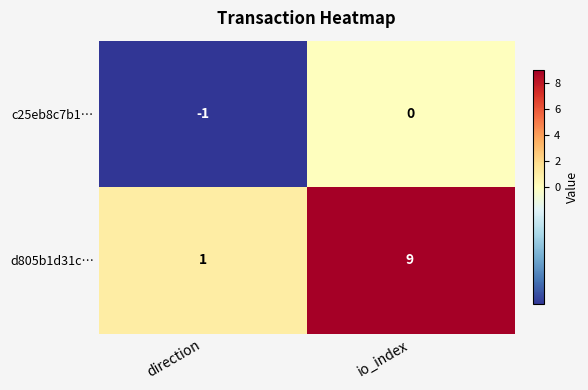

What is the average value of the d805b1d31c… series?

5